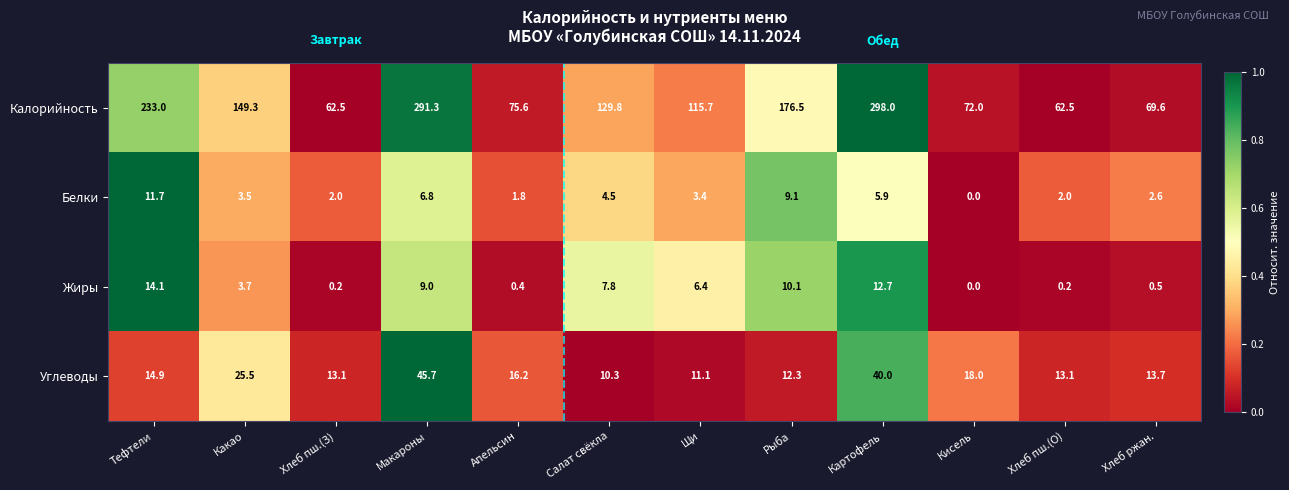

How many positive values does the Белки series have?

11